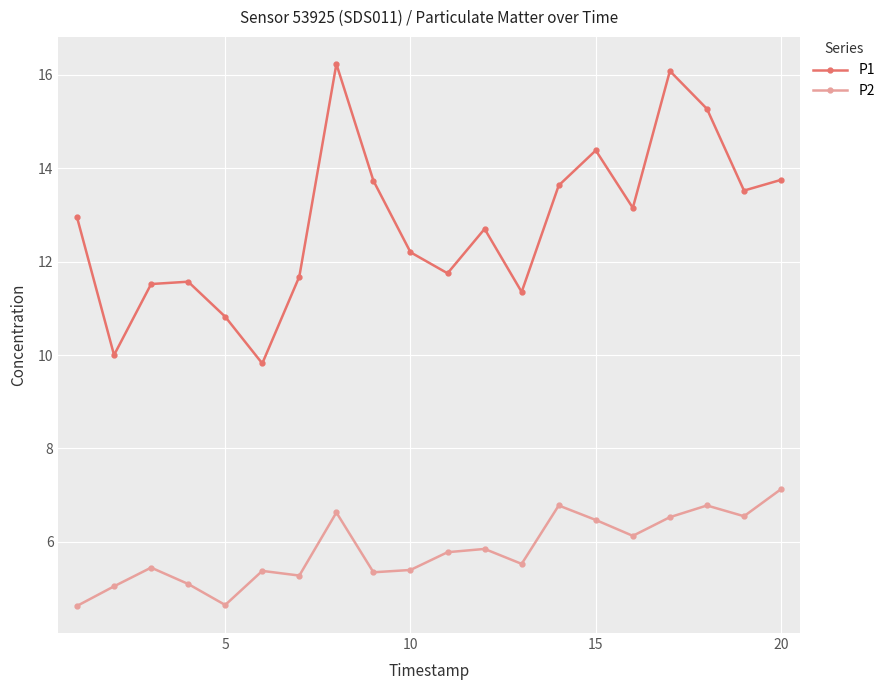

What is the difference between the maximum and minimum values in the P2 series?

2.5